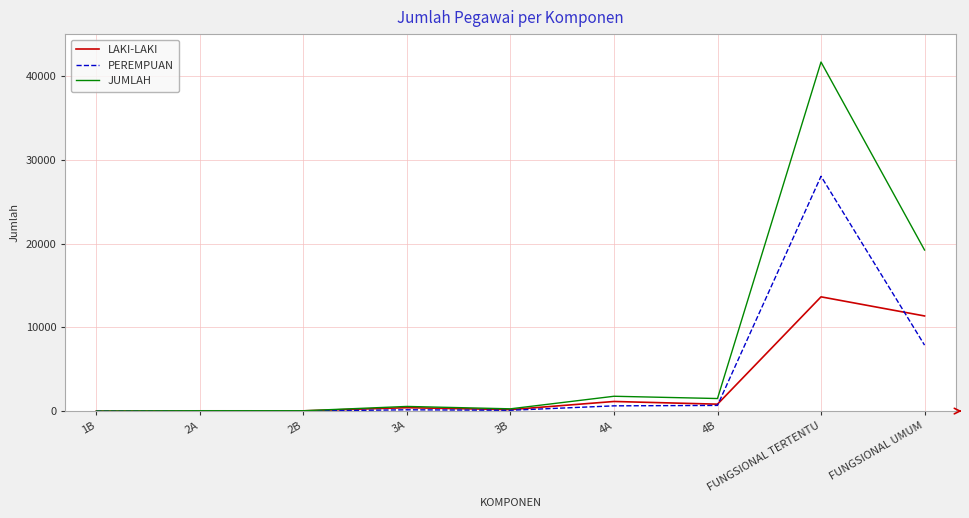

Is the value of JUMLAH at 3A greater than the value of PEREMPUAN at 2A?

Yes